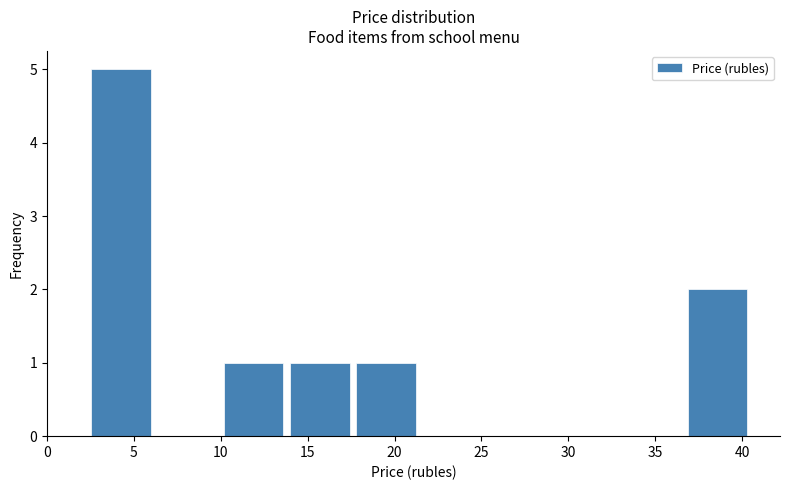

Reading left to right, transcribe this chart: for each bar, give the range it covers on the x-axis and its height. Neither the bar edges nor the heights are printed on the chart, so give them approximately, as read against the axes.

2.5 to 6.0: 5
6.0 to 10.0: 0
10.0 to 14.0: 1
14.0 to 17.5: 1
17.5 to 21.5: 1
21.5 to 25.0: 0
25.0 to 29.0: 0
29.0 to 33.0: 0
33.0 to 36.5: 0
36.5 to 40.5: 2